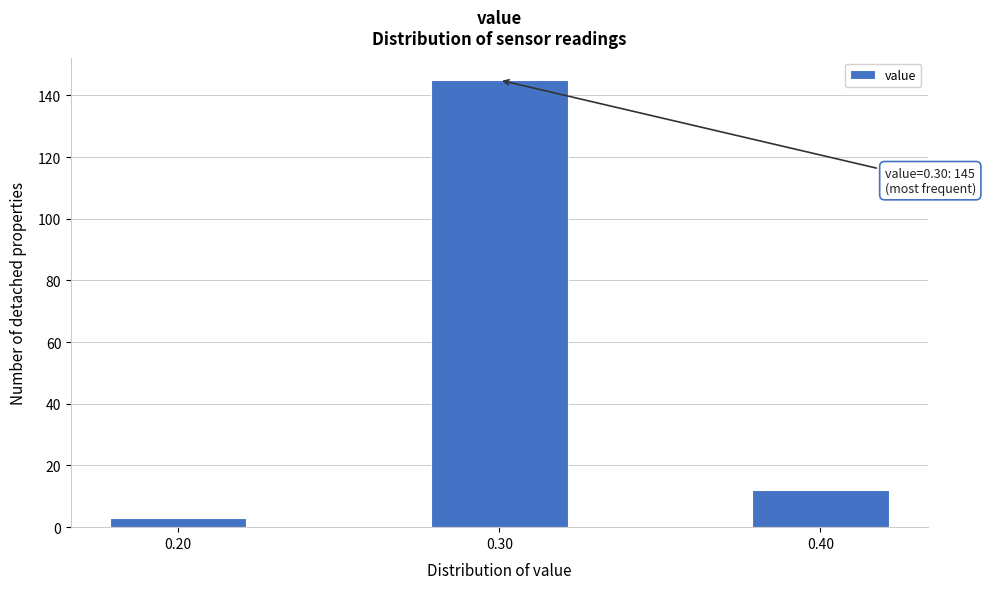

Reading left to right, list all the values displayed in this chart.

3	145	12